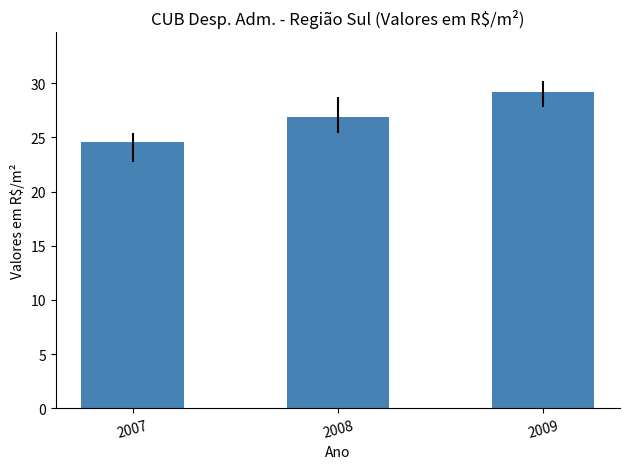

Rank the categories by value from lowest to highest.

2007, 2008, 2009